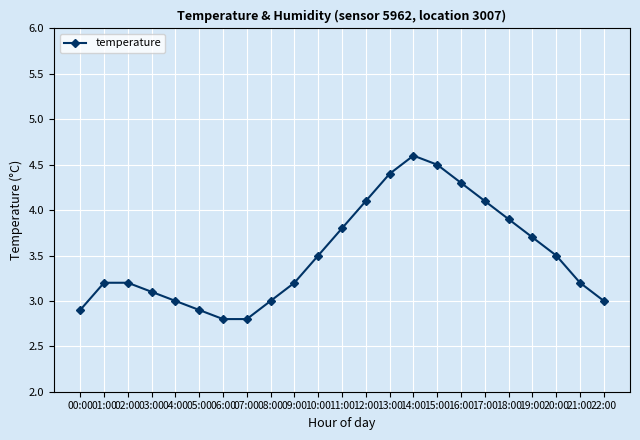

Reading right to left, extract all data points from this chart.

3.0	3.2	3.5	3.7	3.9	4.1	4.3	4.5	4.6	4.4	4.1	3.8	3.5	3.2	3.0	2.8	2.8	2.9	3.0	3.1	3.2	3.2	2.9